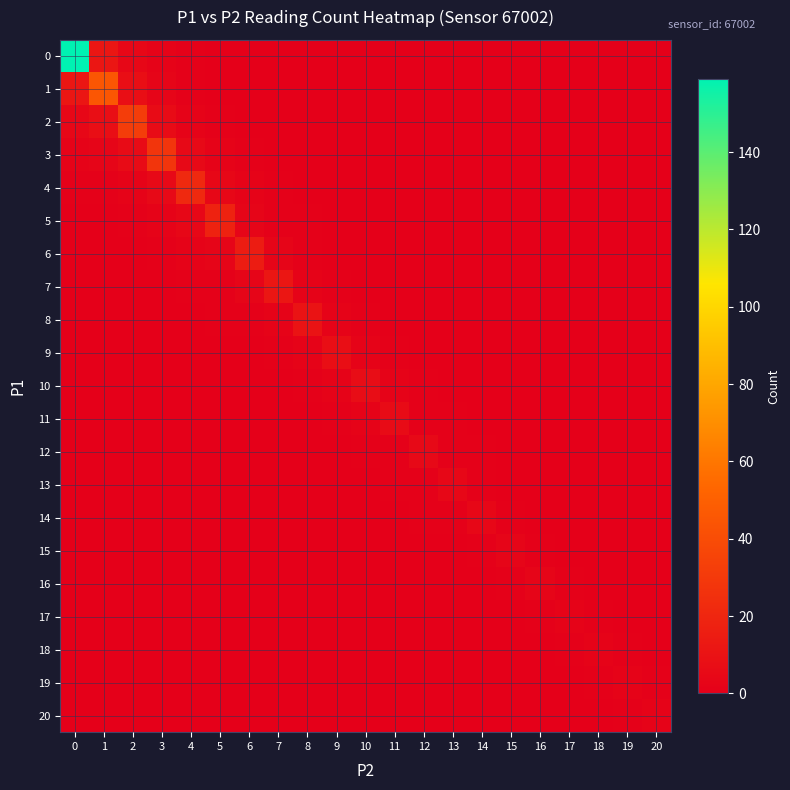

Between 14 and 1, which is larger?

1